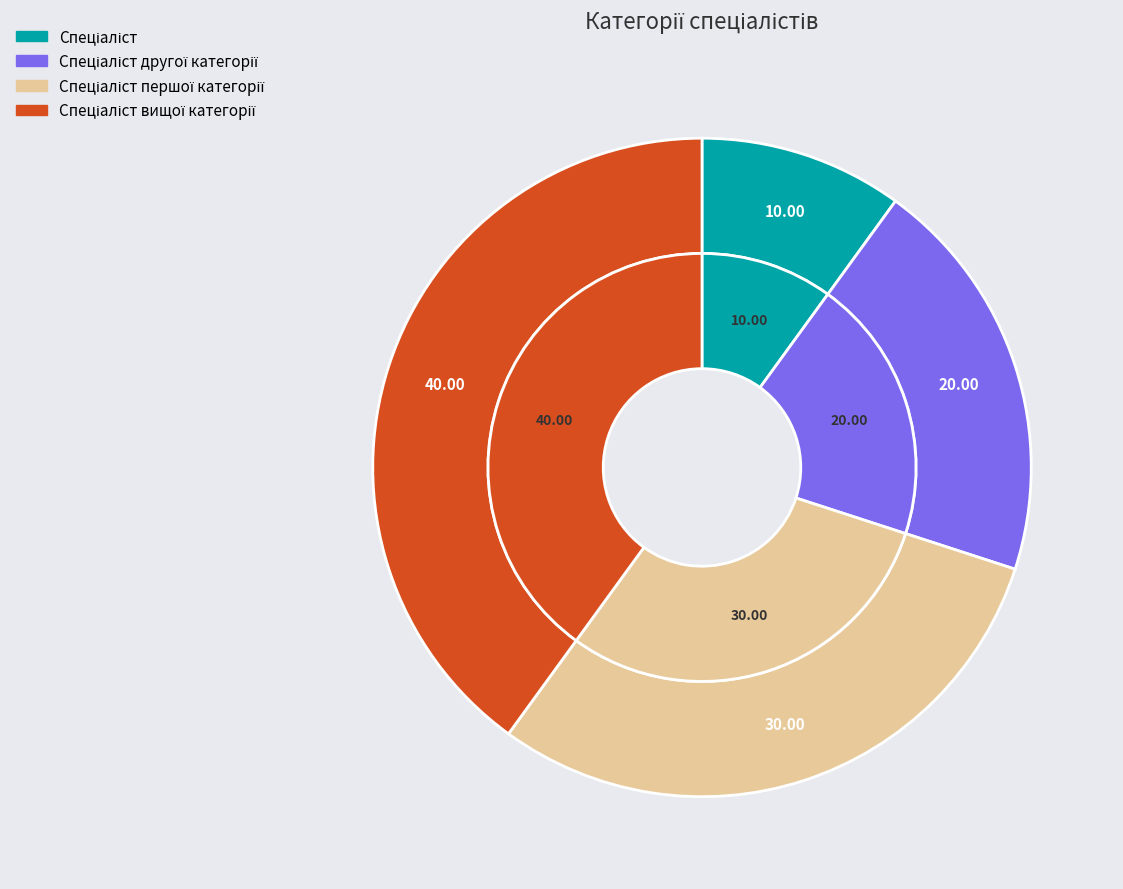

Does Спеціаліст першої категорії represent more than half of the total?

No